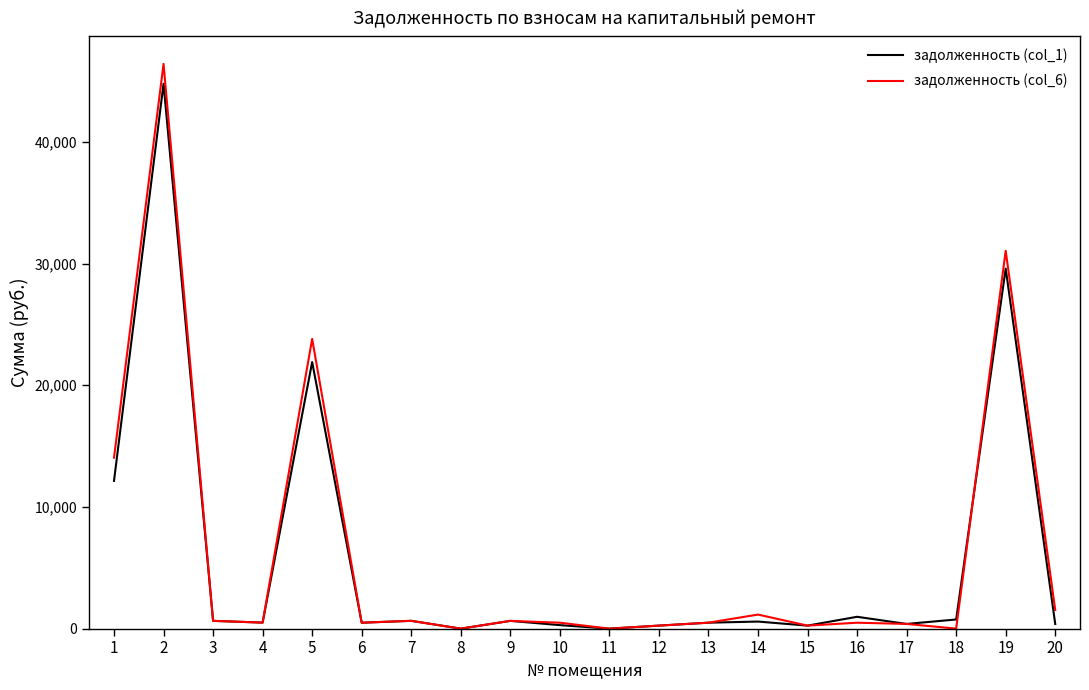

True or false: задолженность (col_1) and задолженность (col_6) intersect in this chart.

True